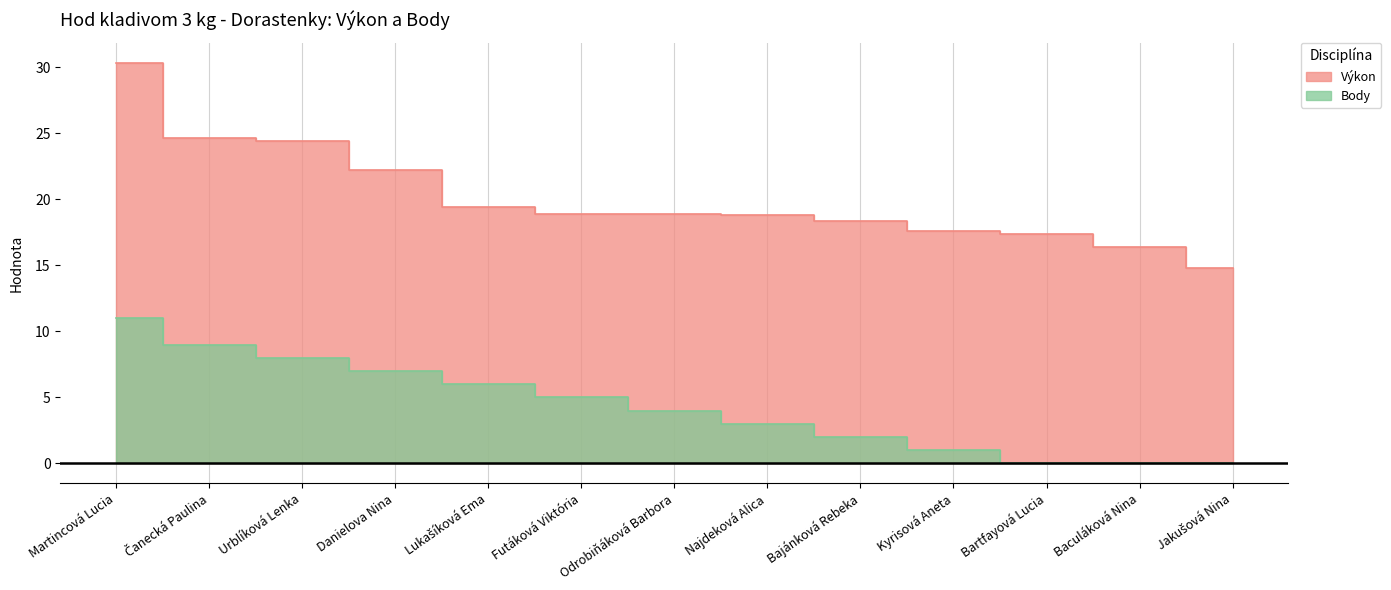

What is the difference between the Výkon values at Čanecká Paulina and Danielova Nina?

2.4